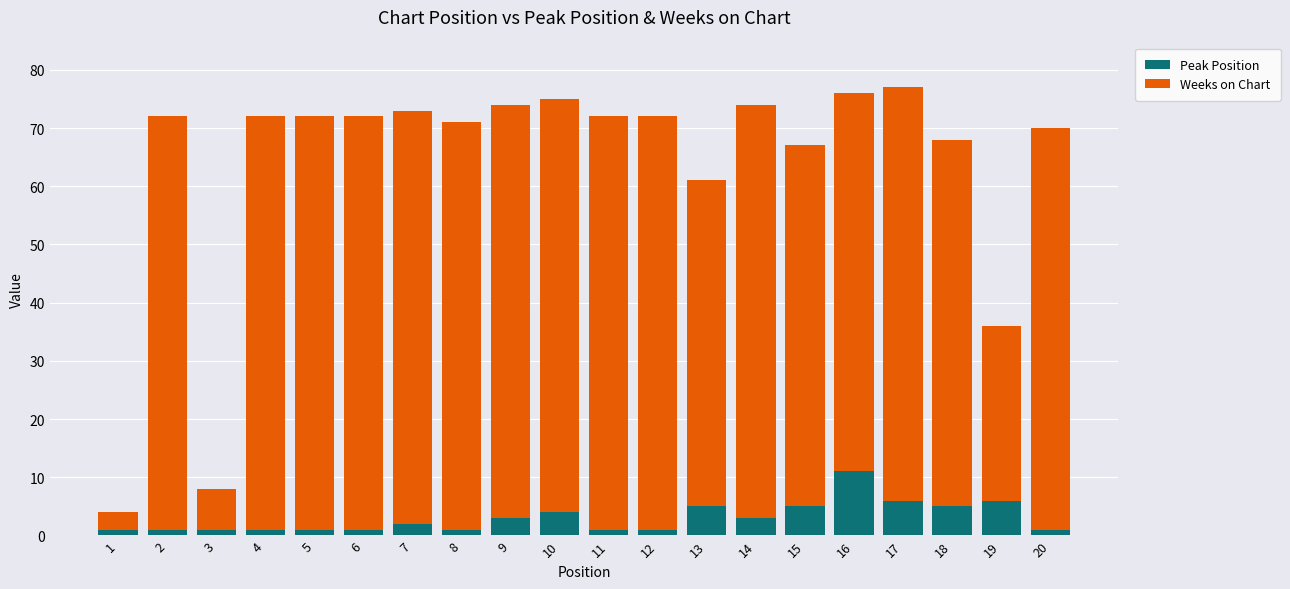

Which category has the highest value in the Peak Position series?

16